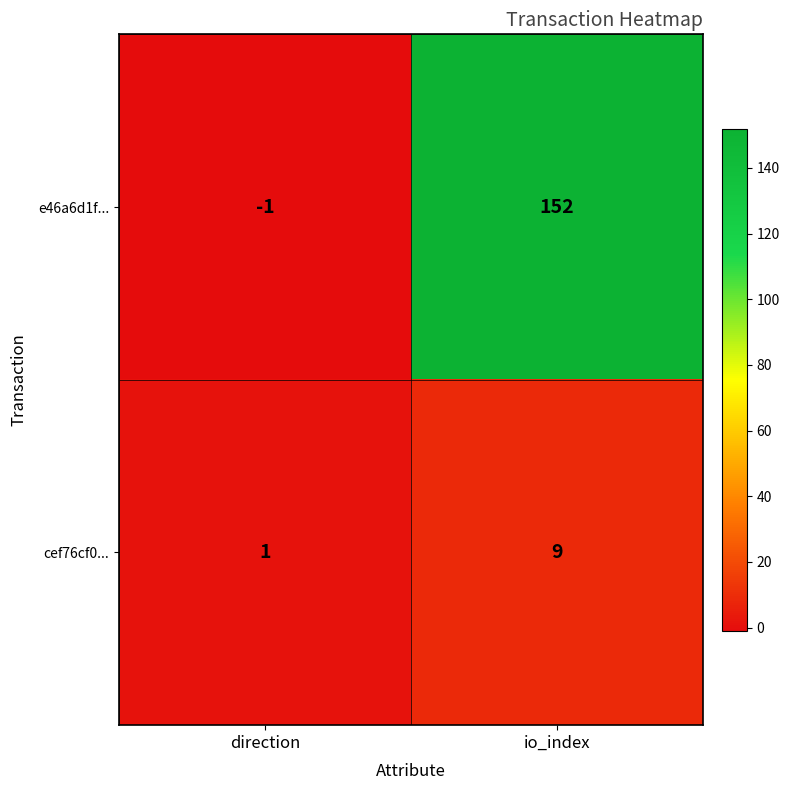

What is the sum of the cef76cf0... values at direction and io_index?

10